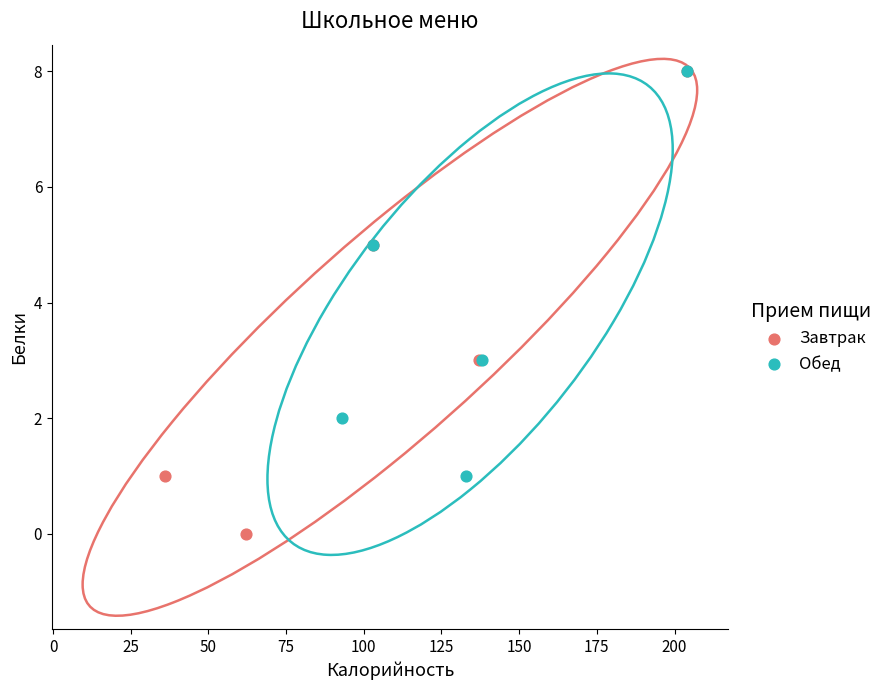

Which series contains the lowest Y value?

Завтрак